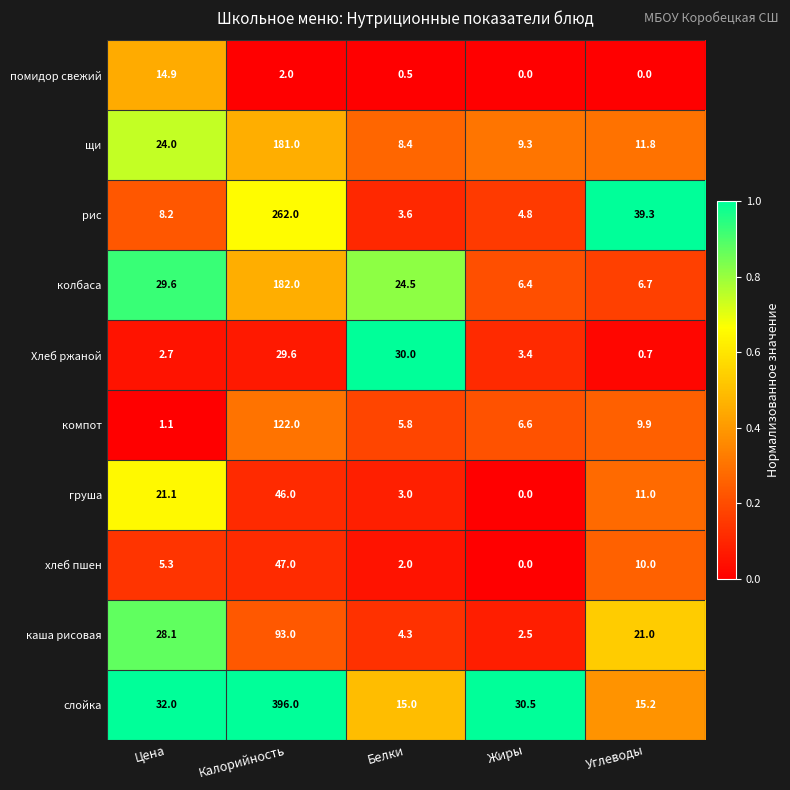

The колбаса series shows 16.6 at Цена. True or false?

False